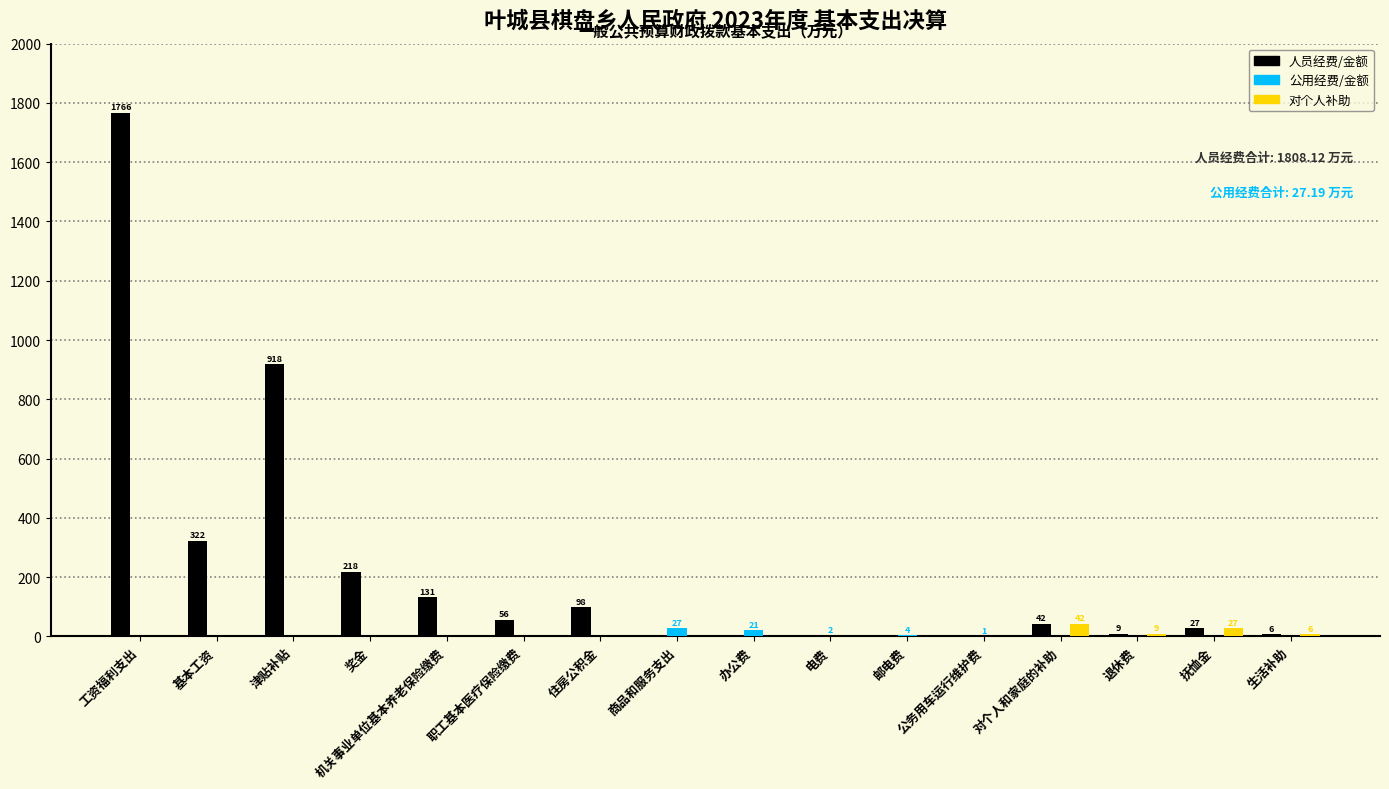

What is the difference between the 人员经费/金额 values at 奖金 and 公务用车运行维护费?

217.6